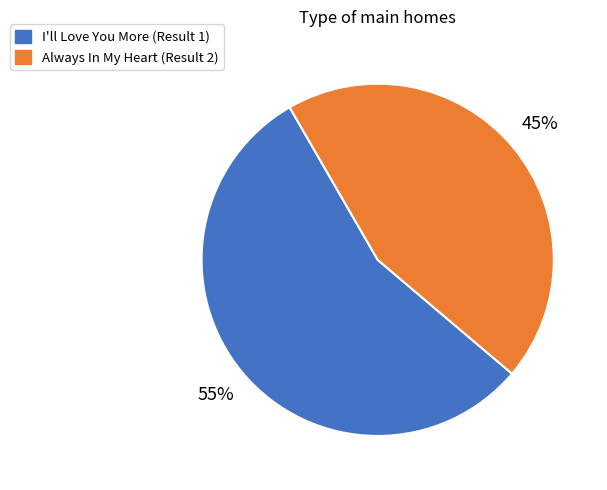

What percentage is the I'll Love You More (Result 1) slice, to the nearest percent?

55%